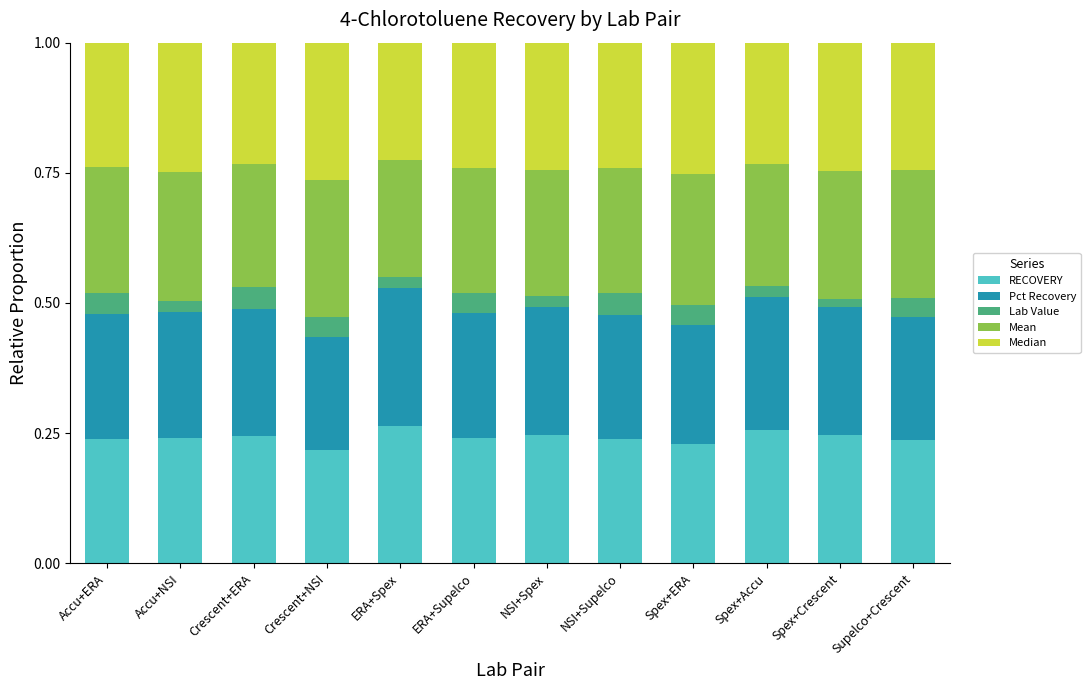

How many series are shown in this chart?

5